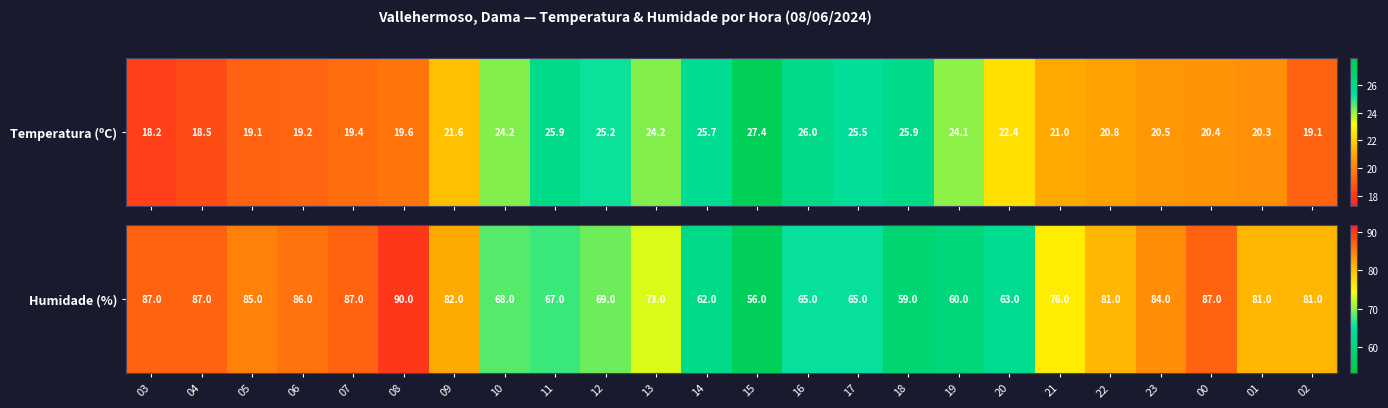

Rank the categories by value from lowest to highest.

15, 18, 19, 14, 20, 16, 17, 11, 10, 12, 13, 21, 22, 01, 02, 09, 23, 05, 06, 03, 04, 07, 00, 08